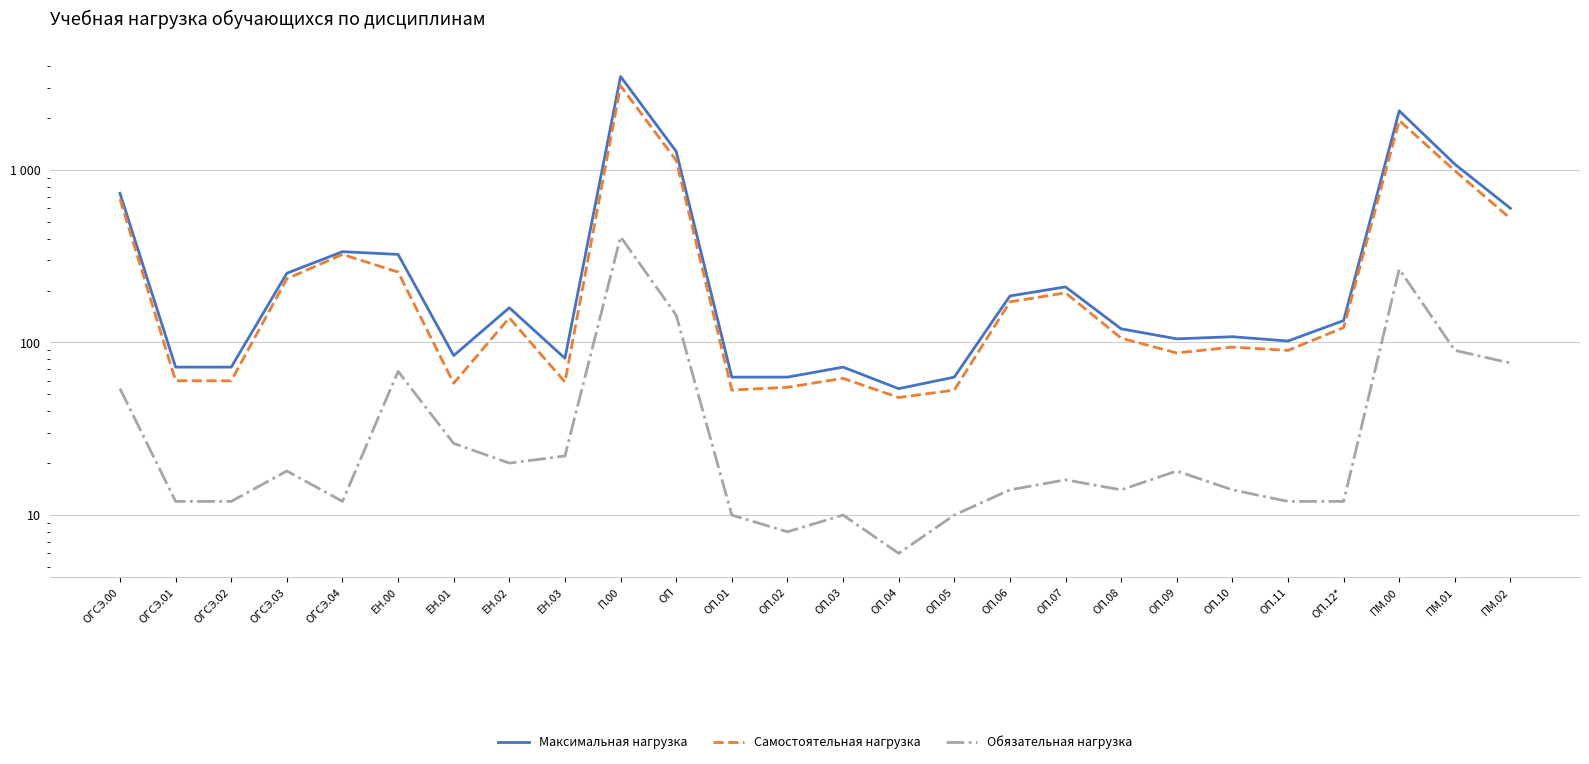

List the labels in order of Обязательная нагрузка value, smallest first.

ОП.04, ОП.02, ОП.01, ОП.03, ОП.05, ОГСЭ.01, ОГСЭ.02, ОГСЭ.04, ОП.11, ОП.12*, ОП.06, ОП.08, ОП.10, ОП.07, ОГСЭ.03, ОП.09, ЕН.02, ЕН.03, ЕН.01, ОГСЭ.00, ЕН.00, ПМ.02, ПМ.01, ОП, ПМ.00, П.00